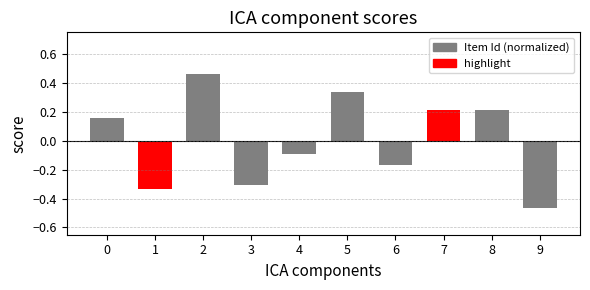

How many values are below zero?

5